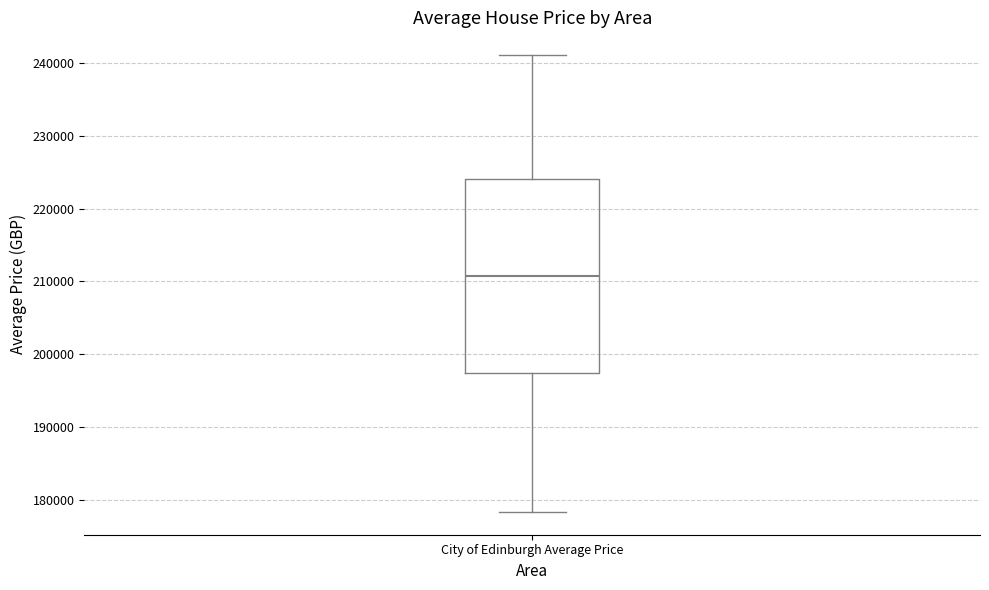

Transcribe this box plot: give where the median line is, the range the box spans, and where the two whiskers end, as read against the y-axis. The values are not printed on the chart, so give them approximately, as read against the axis.

median 211000, box 197000 to 224000, whiskers 178000 to 241000